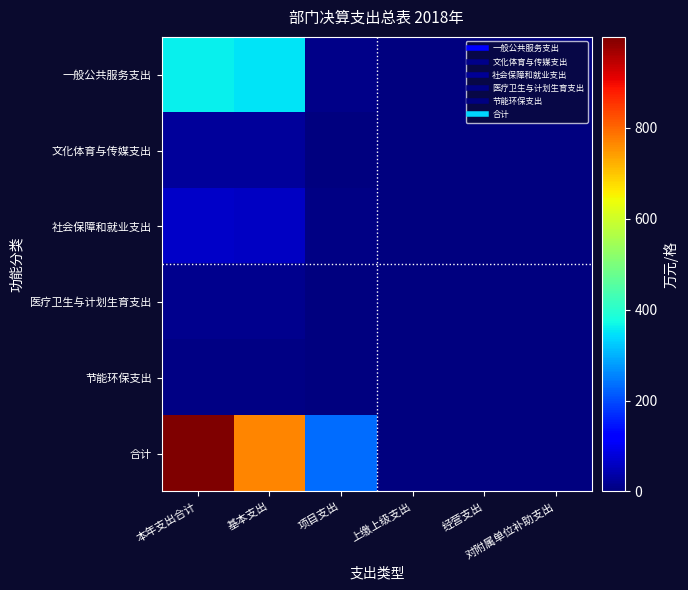

Which series has the largest range (max minus min)?

合计